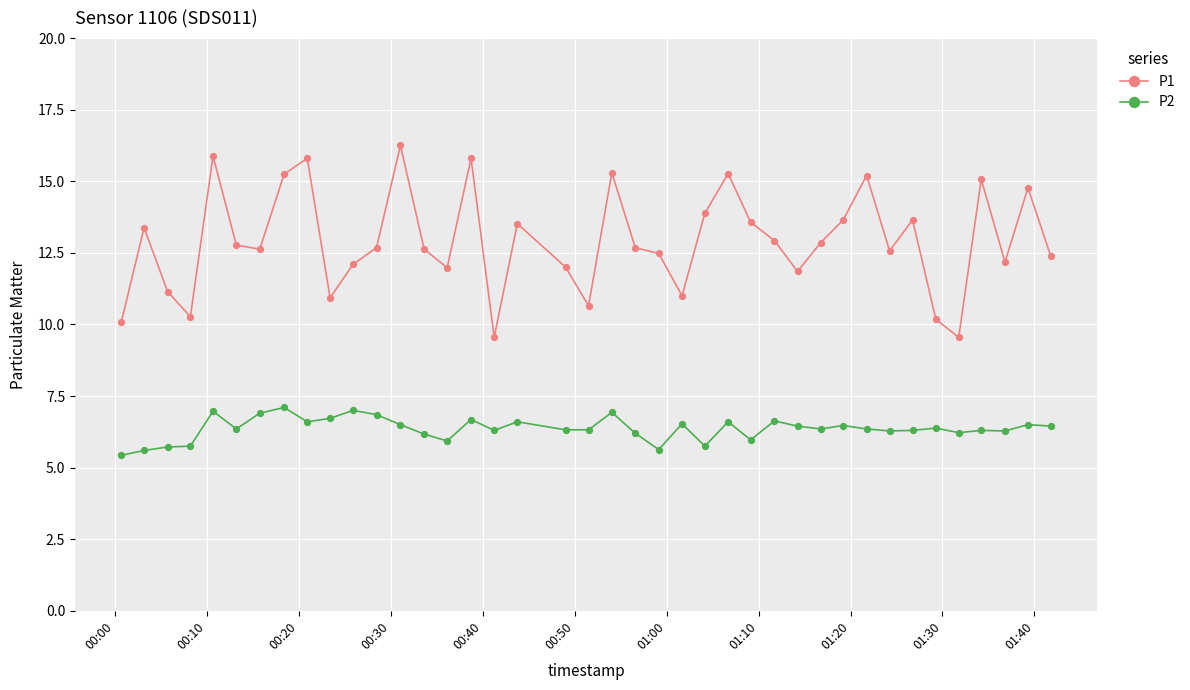

Which series has the largest total across all categories?

P1